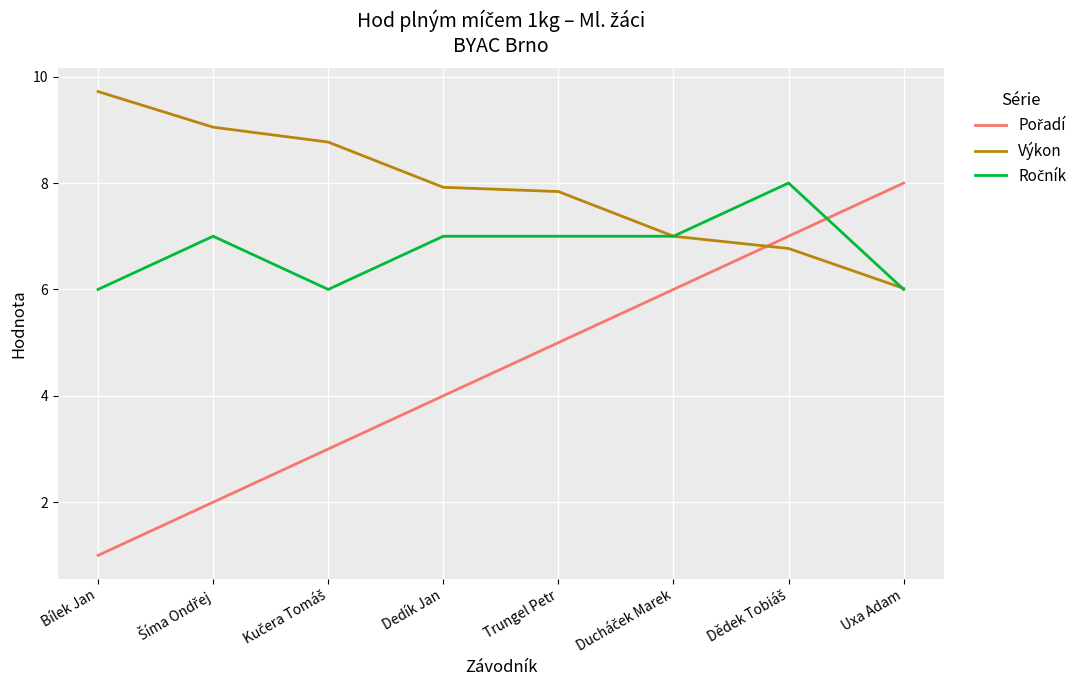

The Výkon series shows 7.9 at Dedík Jan. True or false?

True